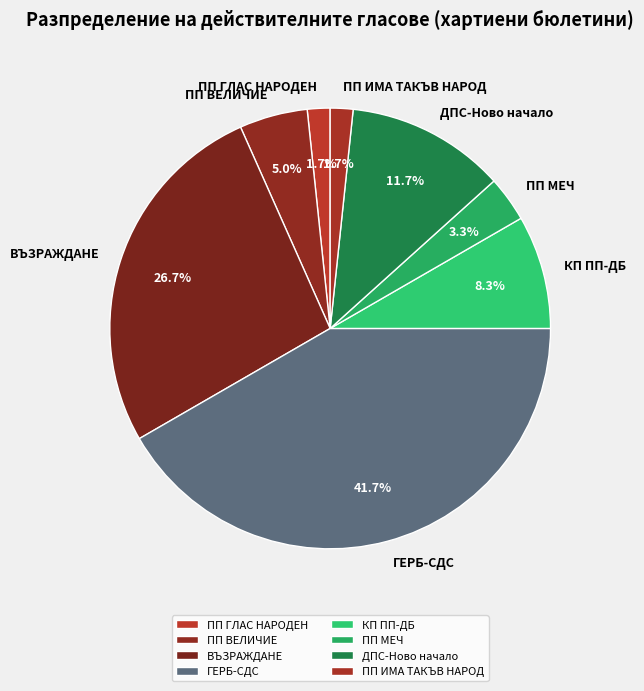

What is the ratio of the value at ВЪЗРАЖДАНЕ to the value at ДПС-Ново начало?

2.3